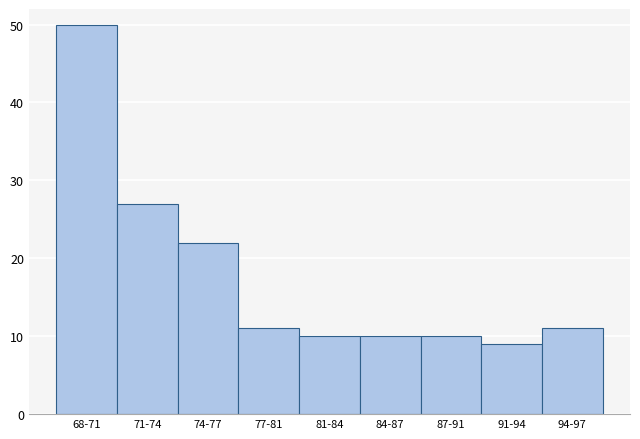

Reading left to right, extract all data points from this chart.

68-71=50	71-74=27	74-77=22	77-81=11	81-84=10	84-87=10	87-91=10	91-94=9	94-97=11